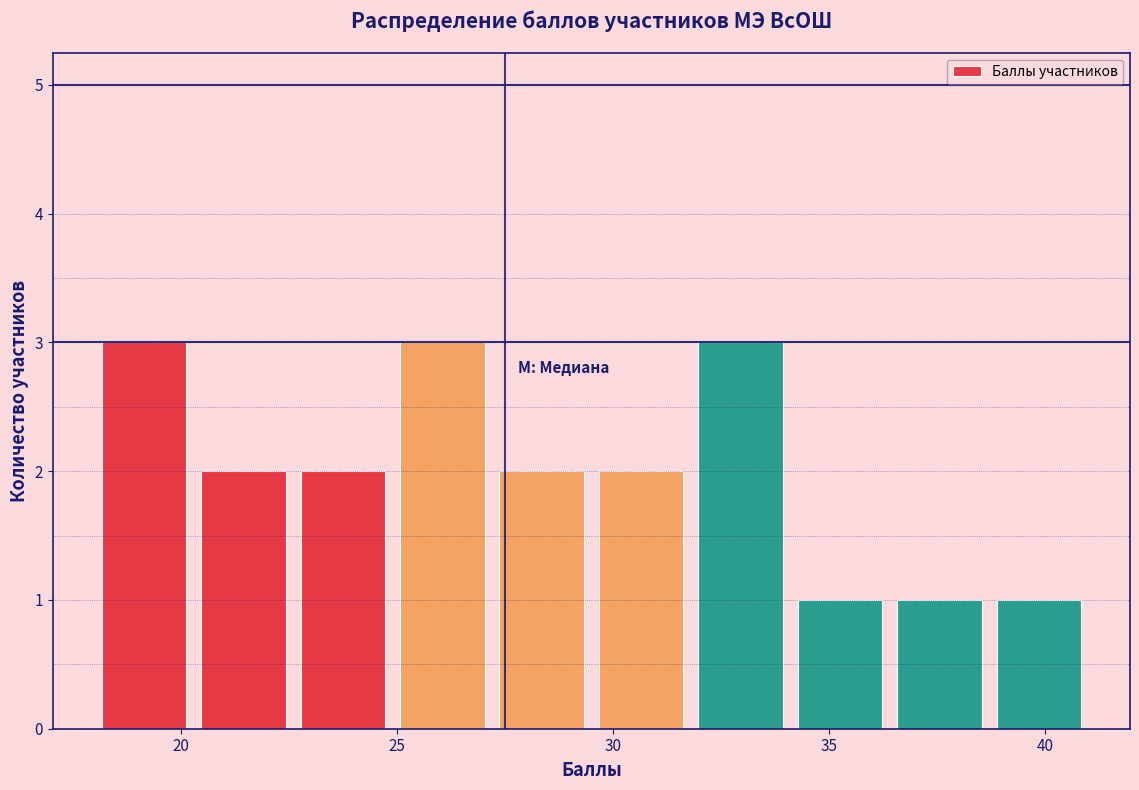

Reading left to right, list every bar in this chart as the range it spans on the x-axis followed by its height. Neither the bar edges nor the heights are printed on the chart, so give them approximately, as read against the axes.

18.0 to 20.3: 3
20.3 to 22.6: 2
22.6 to 24.9: 2
24.9 to 27.2: 3
27.2 to 29.5: 2
29.5 to 31.8: 2
31.8 to 34.1: 3
34.1 to 36.4: 1
36.4 to 38.7: 1
38.7 to 41.0: 1